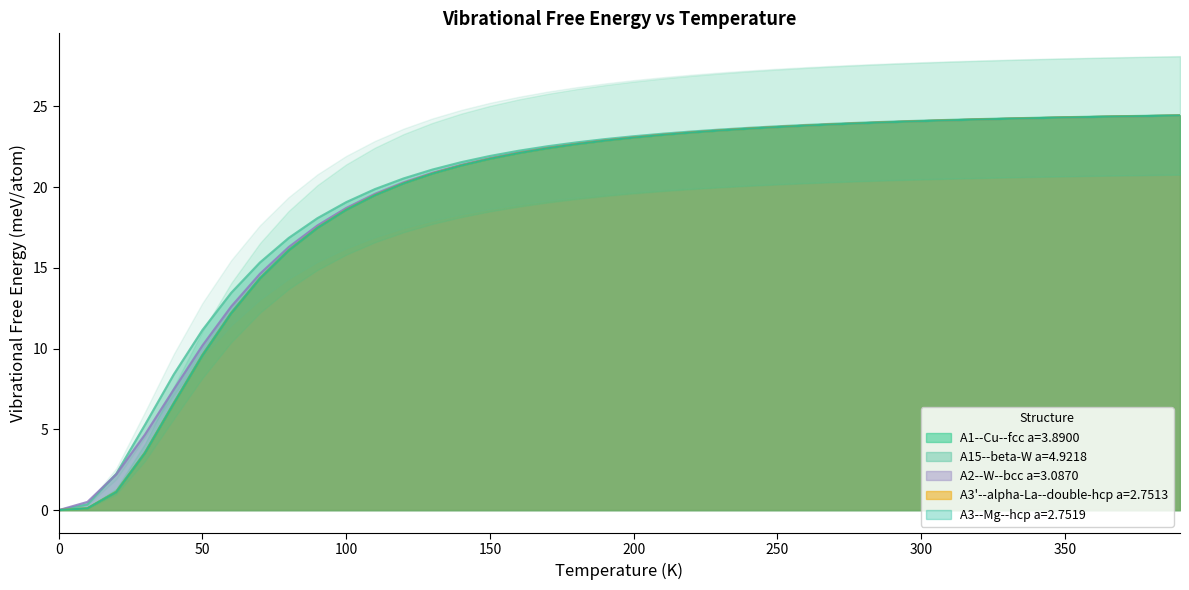

What is the difference between the second highest and minimum values in the A3--Mg--hcp a=2.7519 series?

24.4